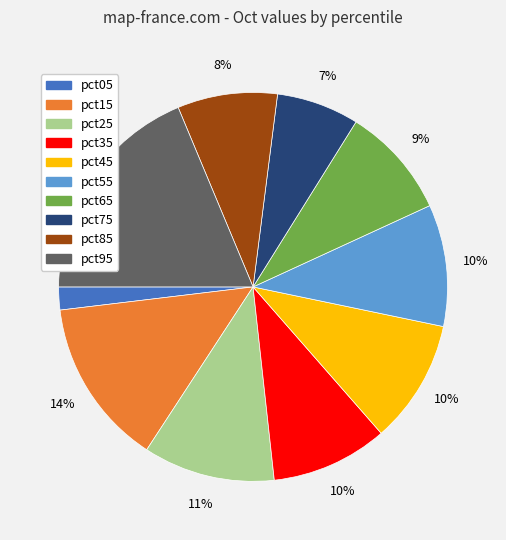

Which category has the biggest portion of the pie?

pct95